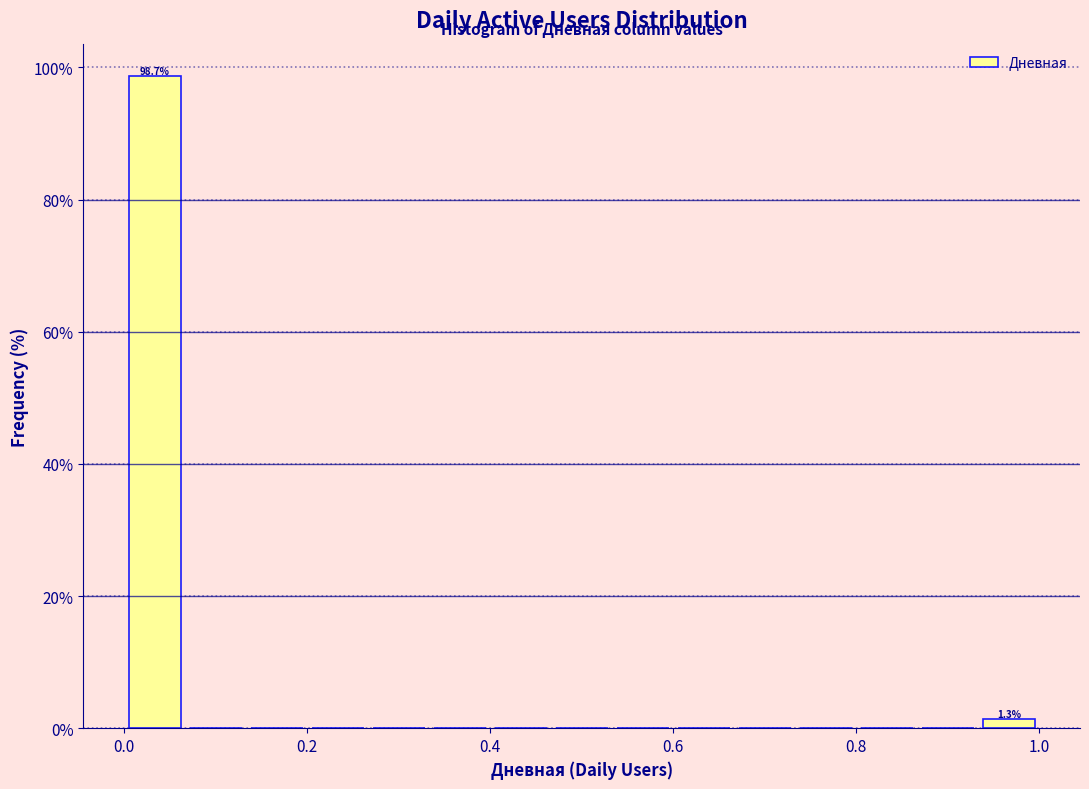

Around what value on the x-axis is the tallest bar? Give the approximate position of its centre, as read against the axis.

0.04